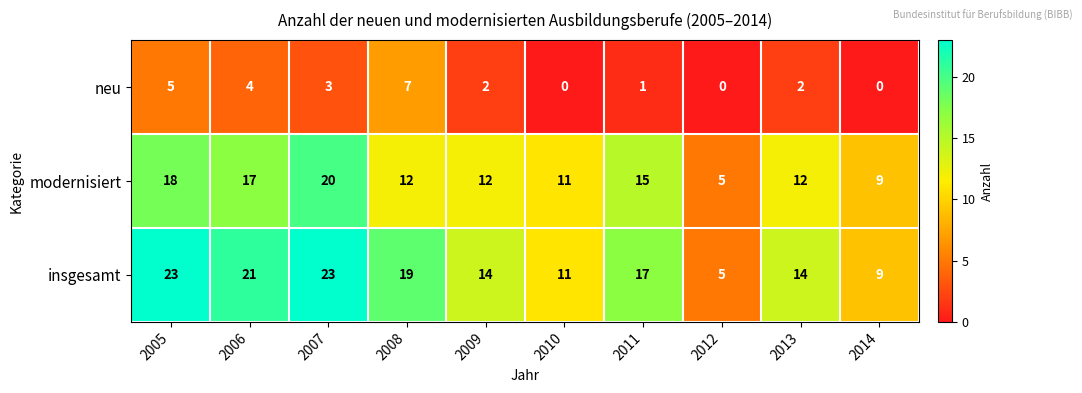

Count the insgesamt values in the range 11 to 21.

6